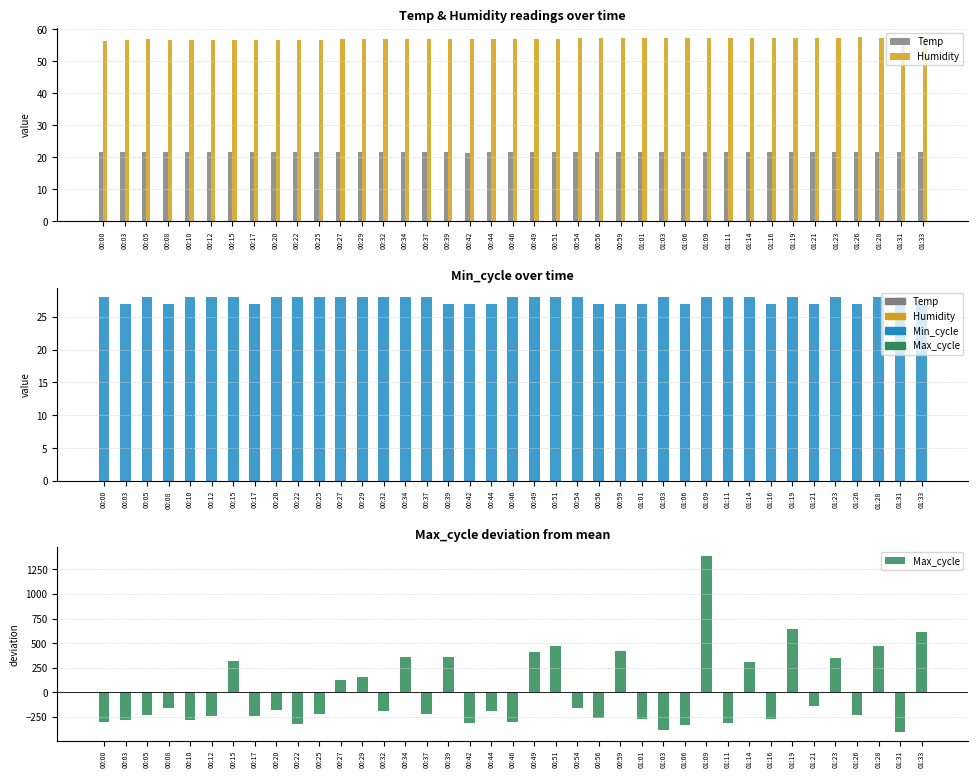

Rank the series by their maximum value, from lowest to highest.

Temp, Min_cycle, Humidity, Max_cycle